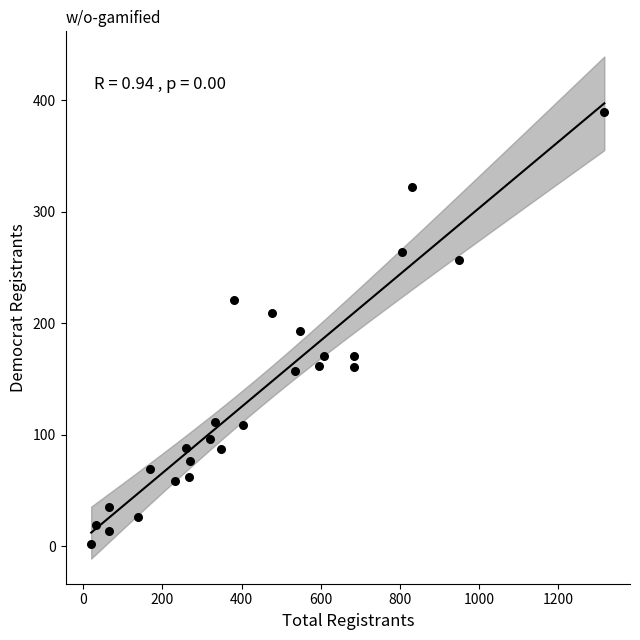

What is the range of X values (max minus min)?

1296